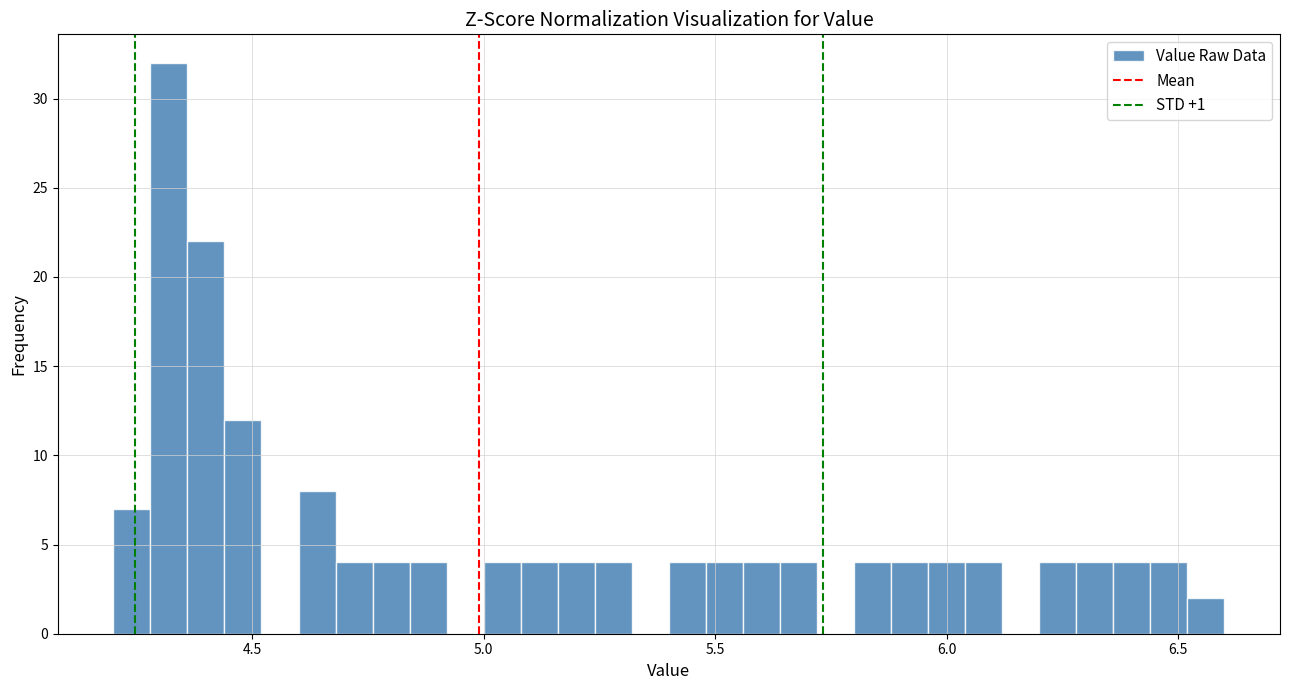

Read against the x-axis, roughly where is the centre of the tallest bar?

4.30